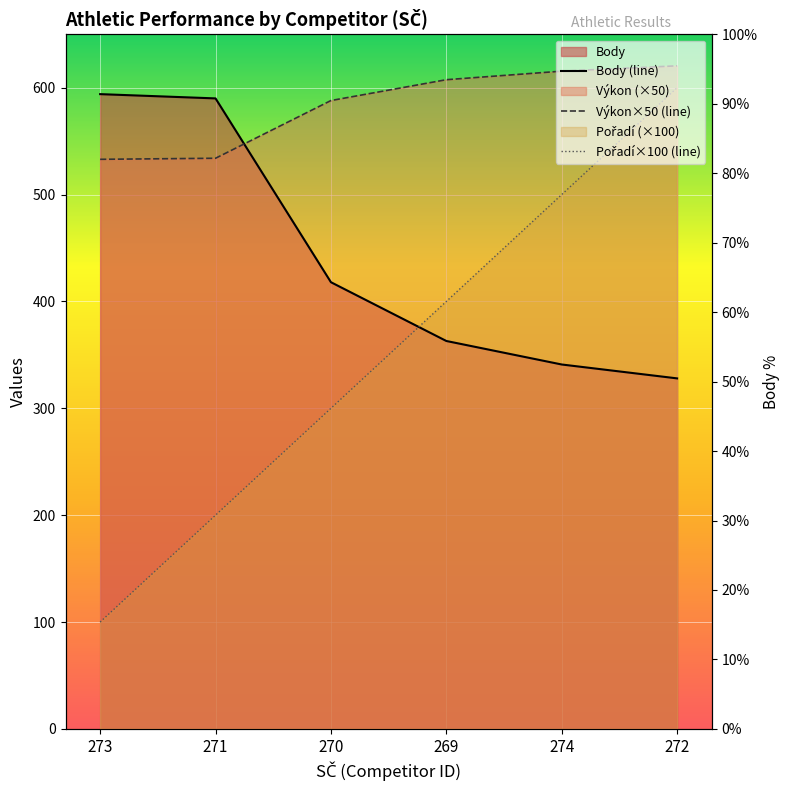

True or false: Výkon has more than 2 interior local peaks.

False